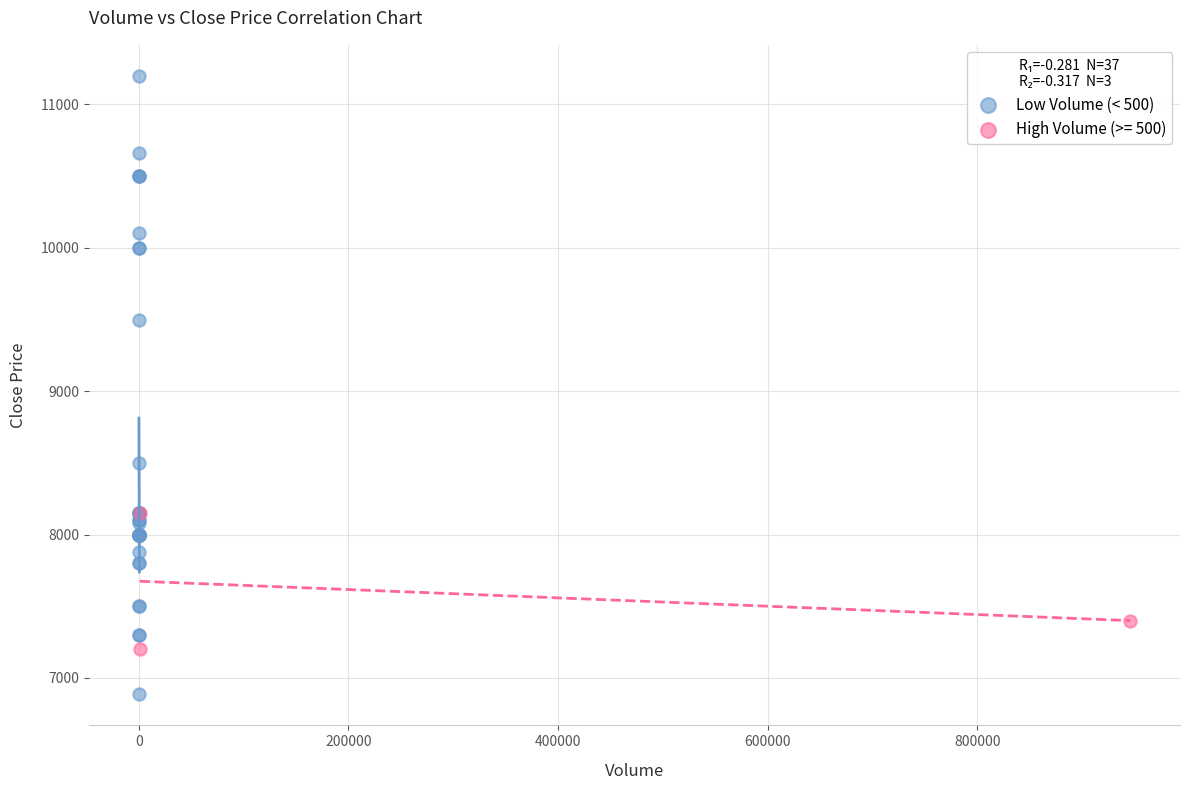

Which series contains the lowest Y value?

Low Volume (< 500)